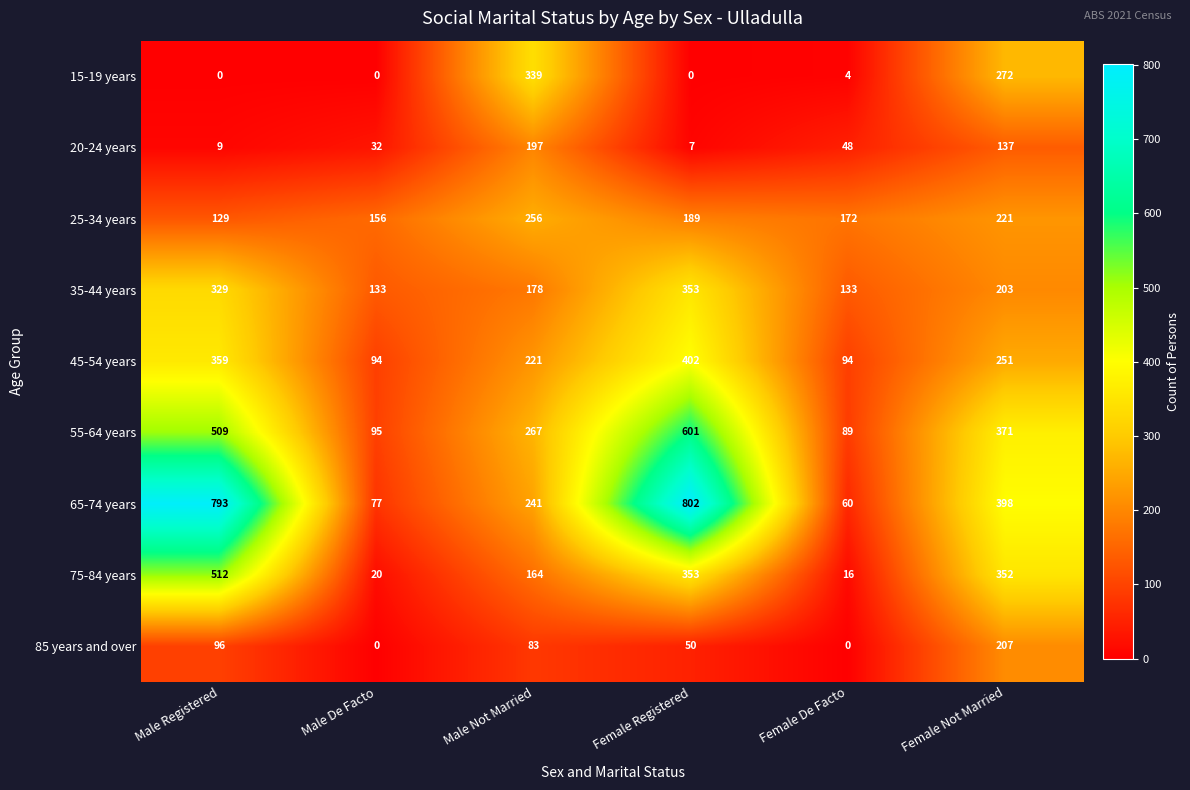

Which series has the largest total across all categories?

65-74 years